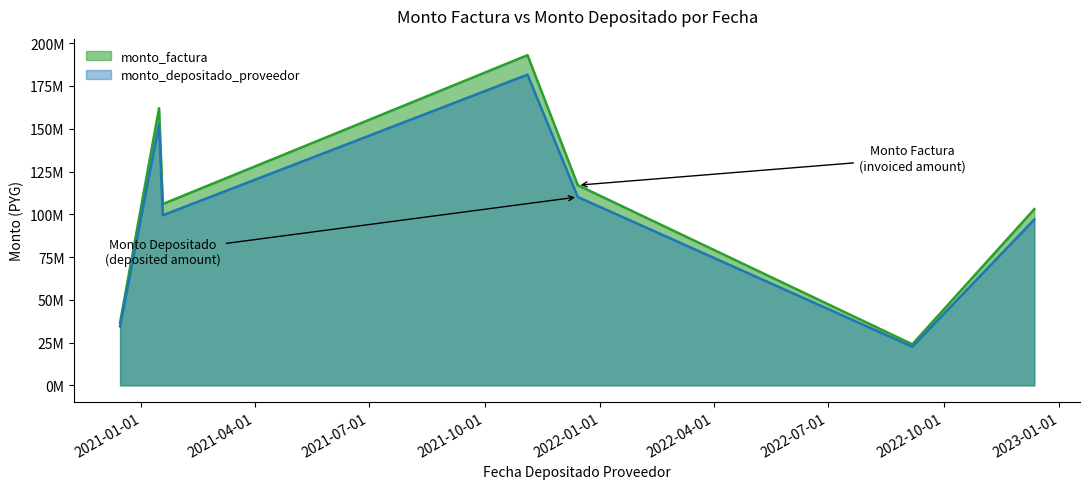

How many lines are shown in the chart?

2